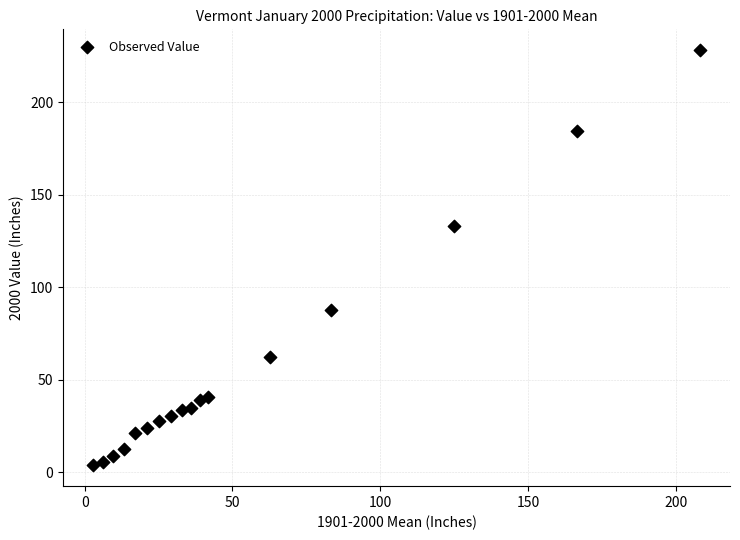

What is the range of X values (max minus min)?

205.1